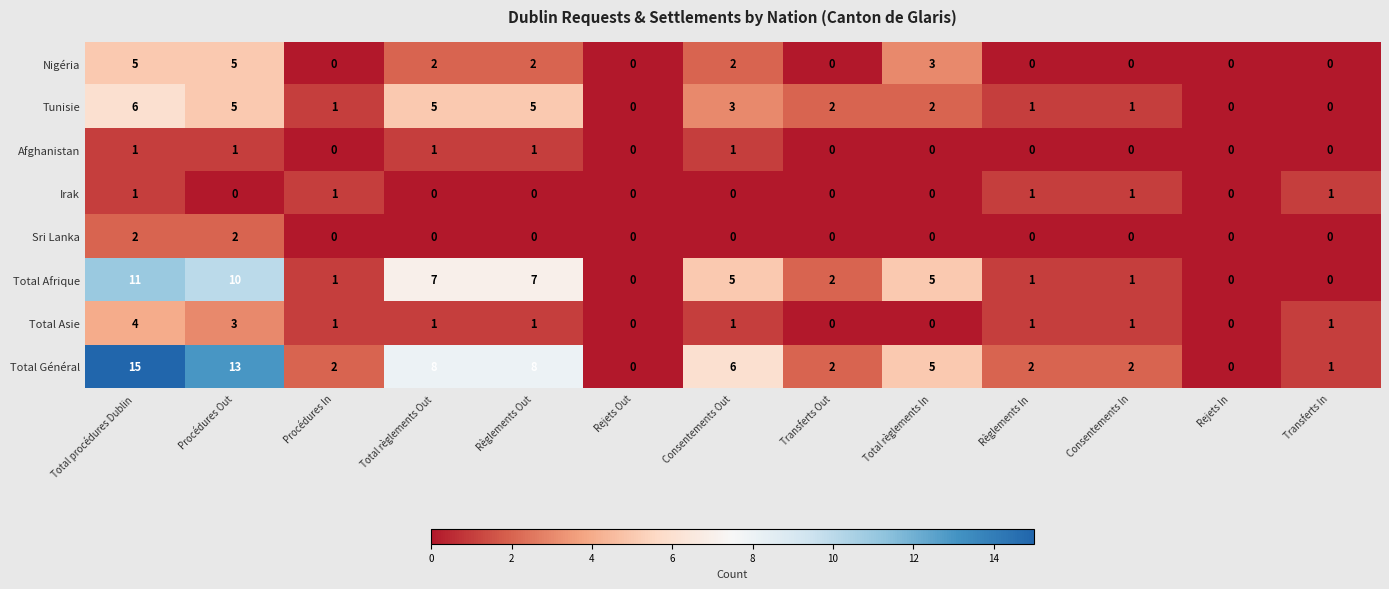

At which category is the sum across all series the highest?

Total procédures Dublin